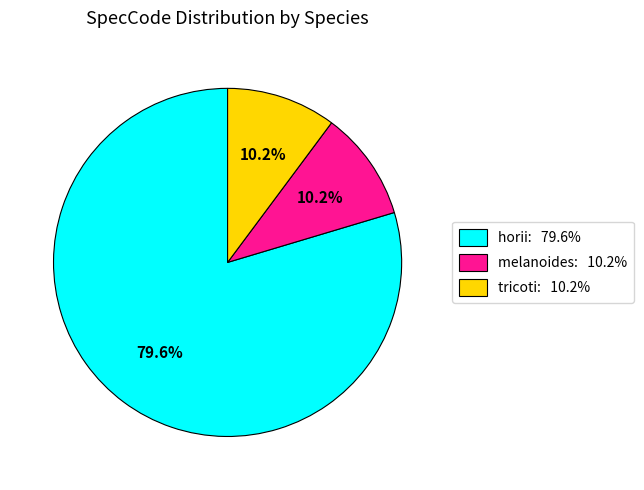

Between melanoides: 10.2% and horii: 79.6%, which is larger?

horii: 79.6%